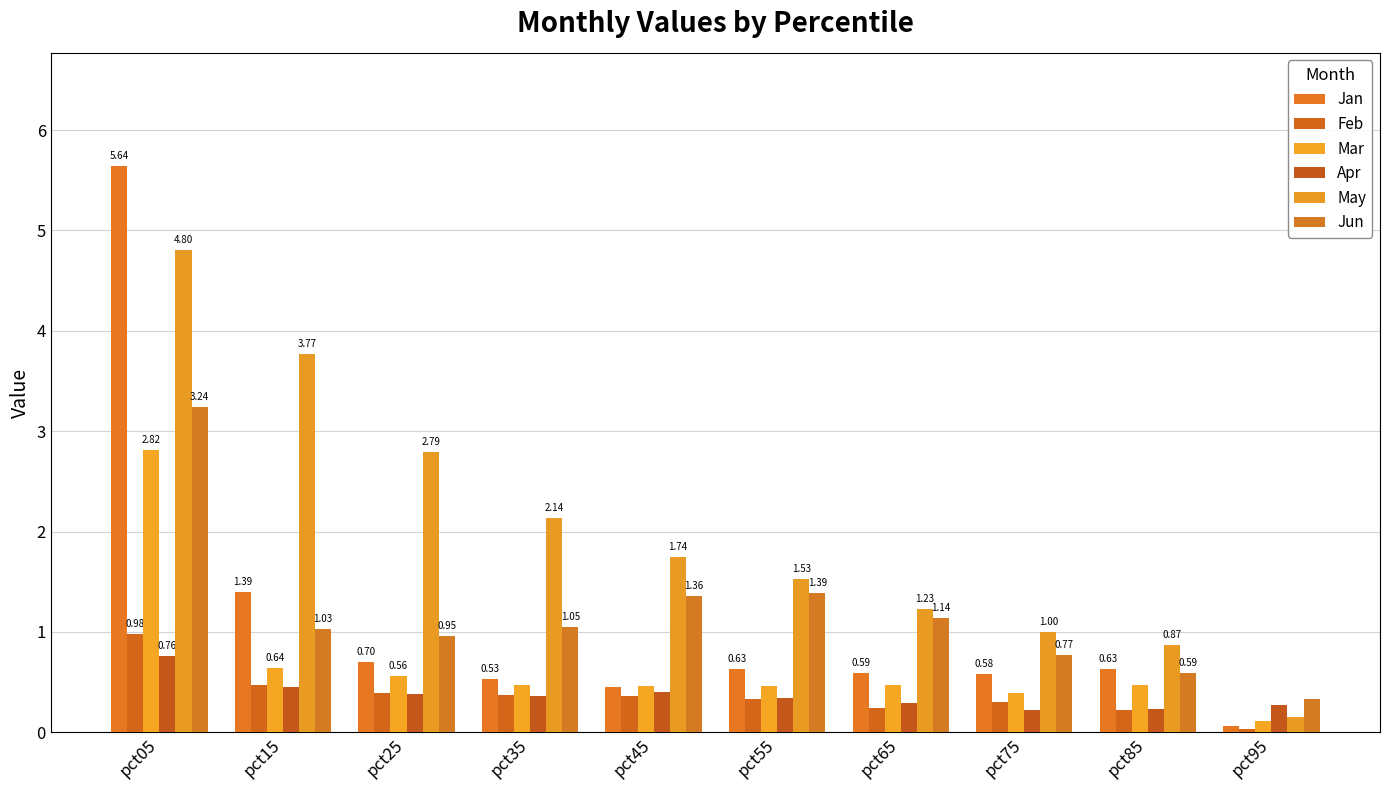

The Jun series shows 2.0 at pct55. True or false?

False